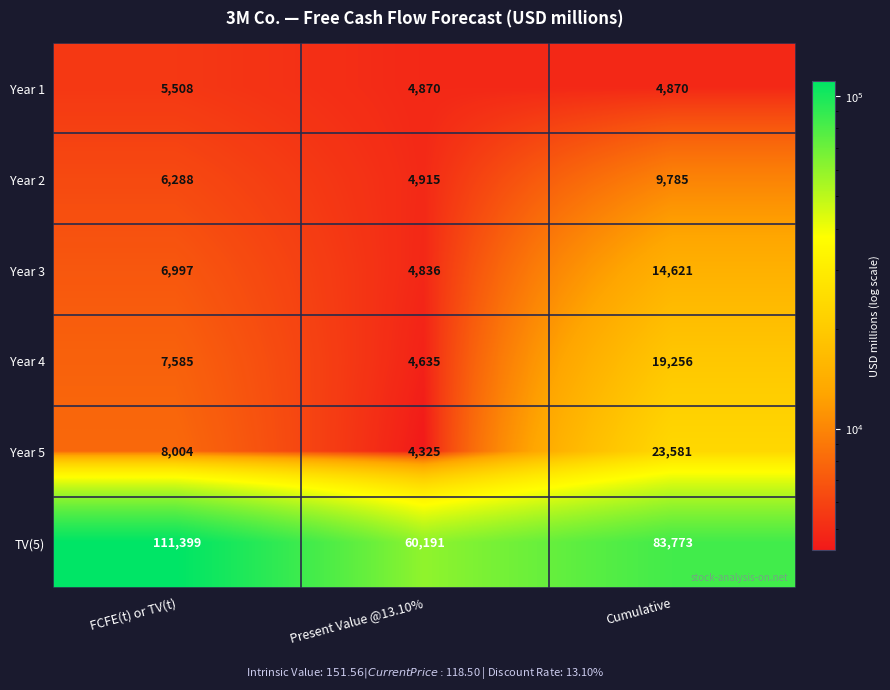

Where is Year 5 nearest to the value 13953?

FCFE(t) or TV(t)